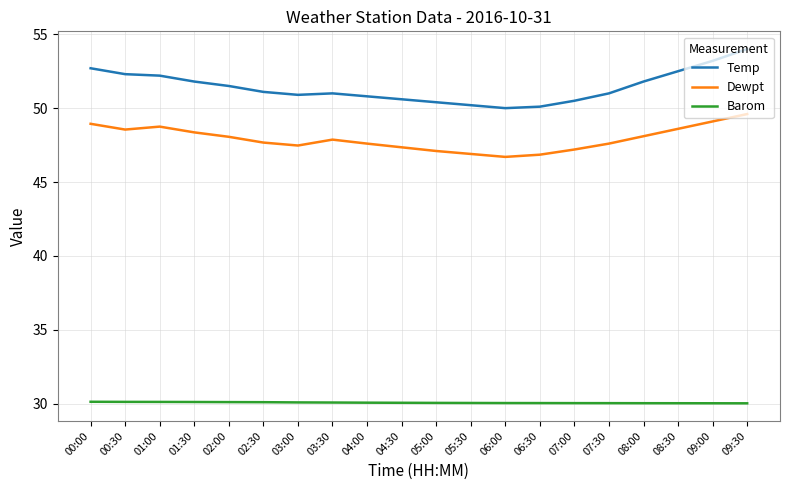

Which series changed the most between 01:30 and 04:30?

Temp